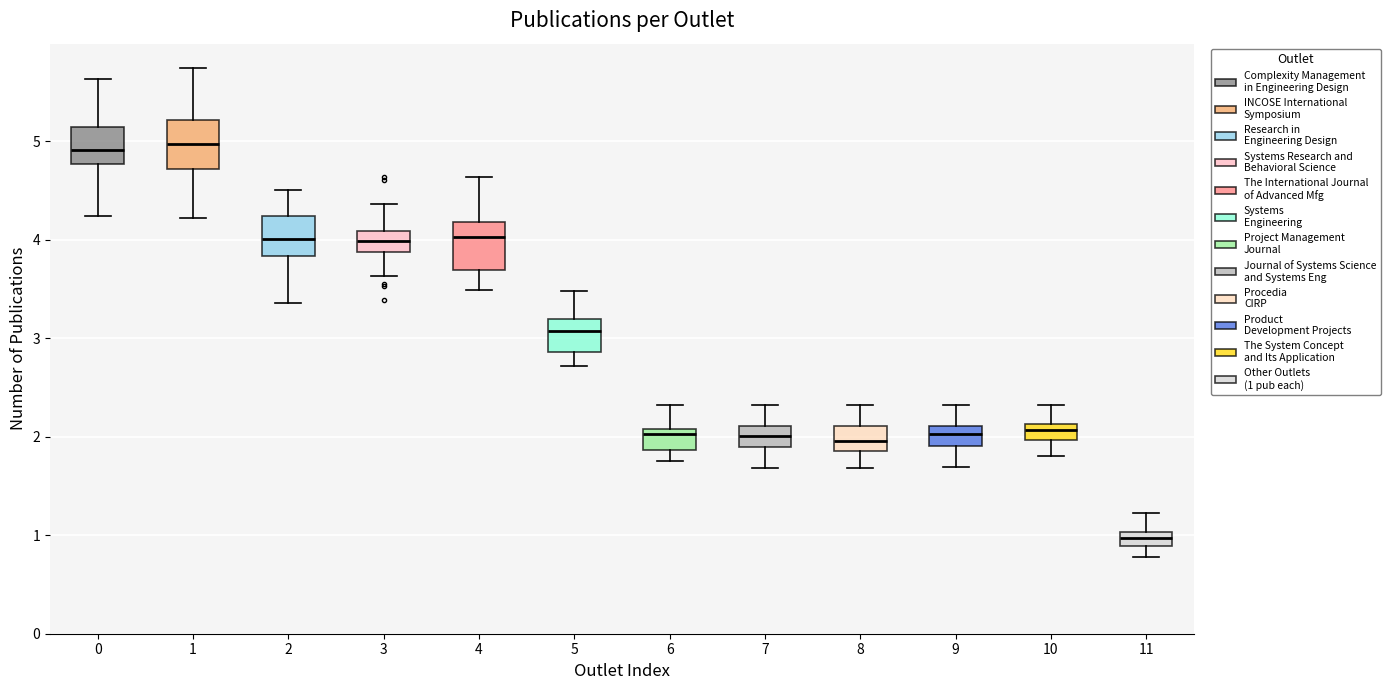

Which box's median line is the lowest?

11